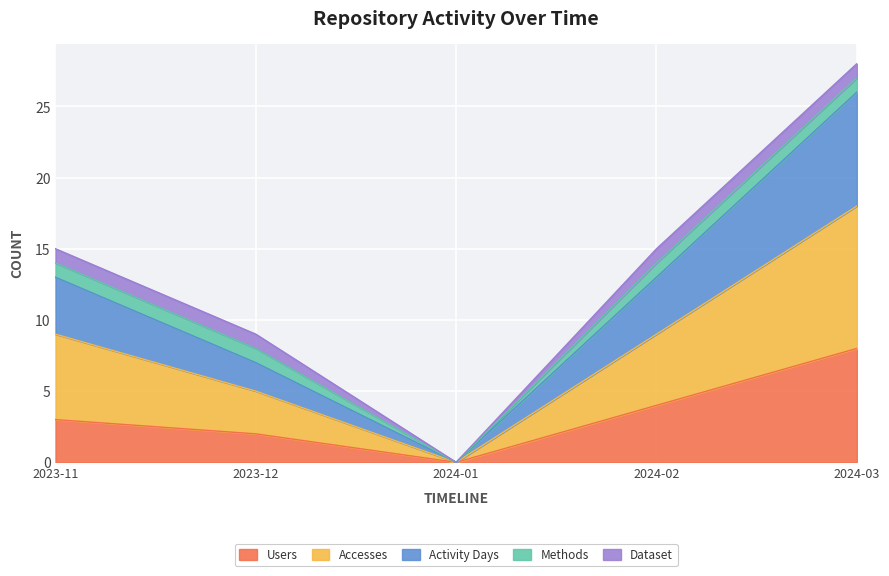

Where is the first local minimum for Users?

2024-01